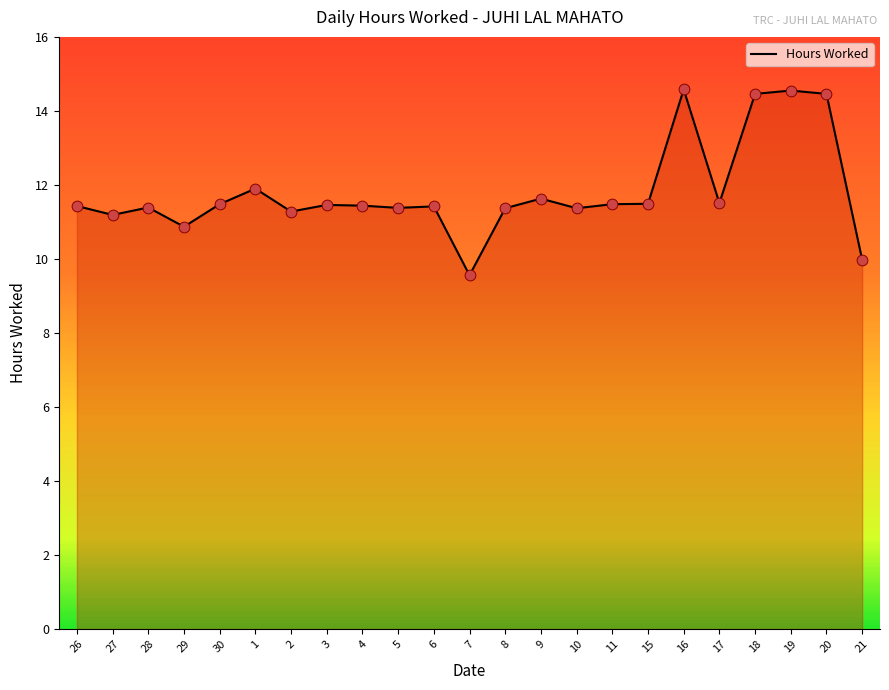

What is the ratio of the value at 17 to the value at 26?

1.0